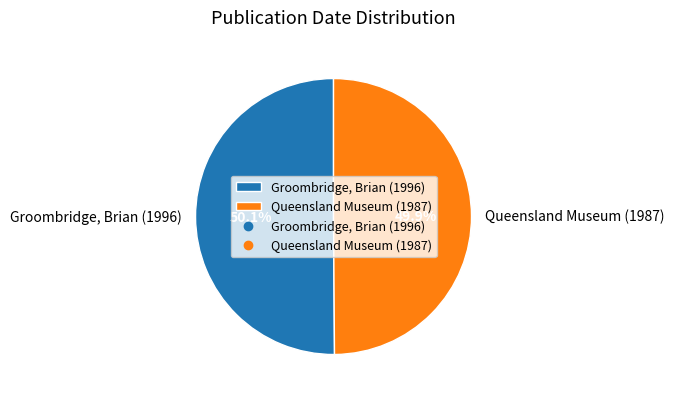

Count the number of slices in the pie.

2